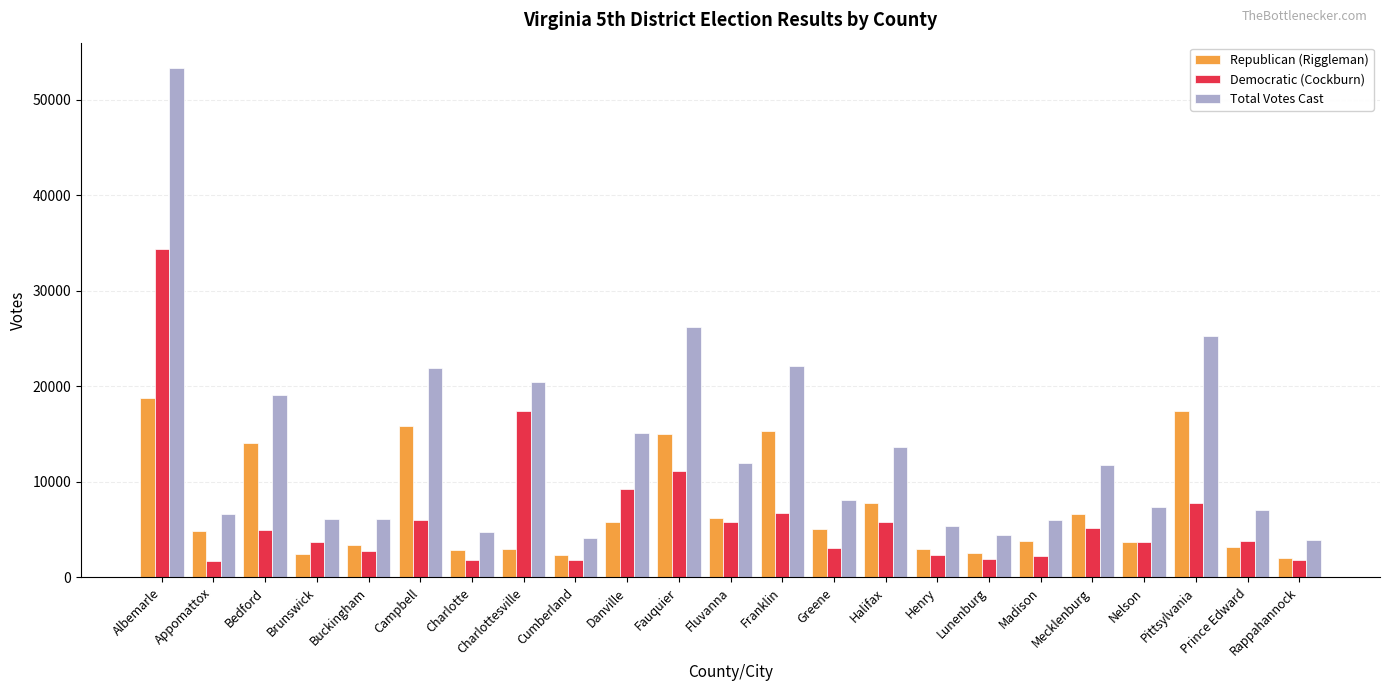

What are all the series names shown in the legend?

Republican (Riggleman), Democratic (Cockburn), Total Votes Cast